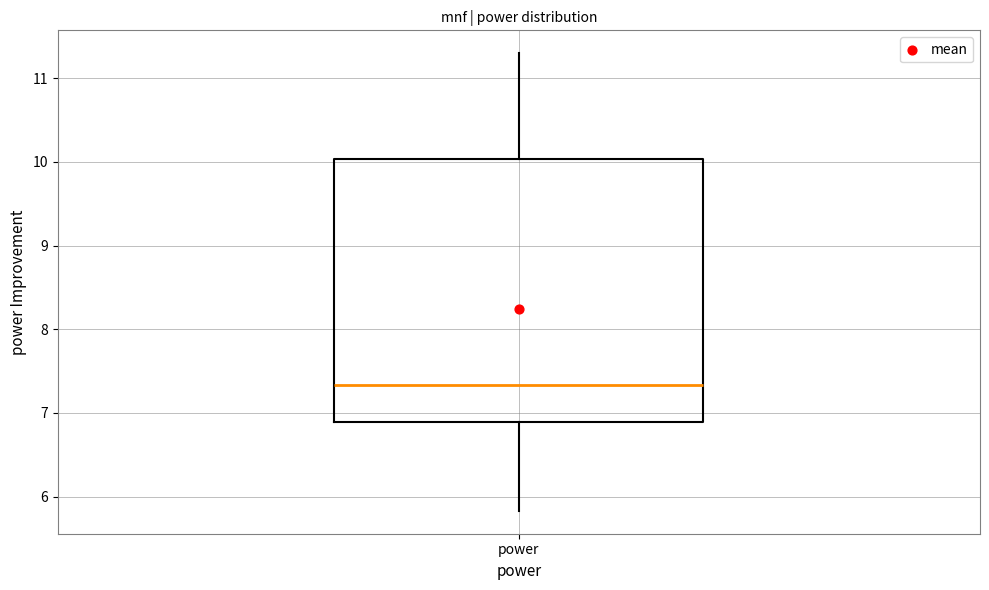

Where does the upper whisker of the box for power end on the y-axis? The values are not printed on the chart, so give them approximately, as read against the axis.

11.3